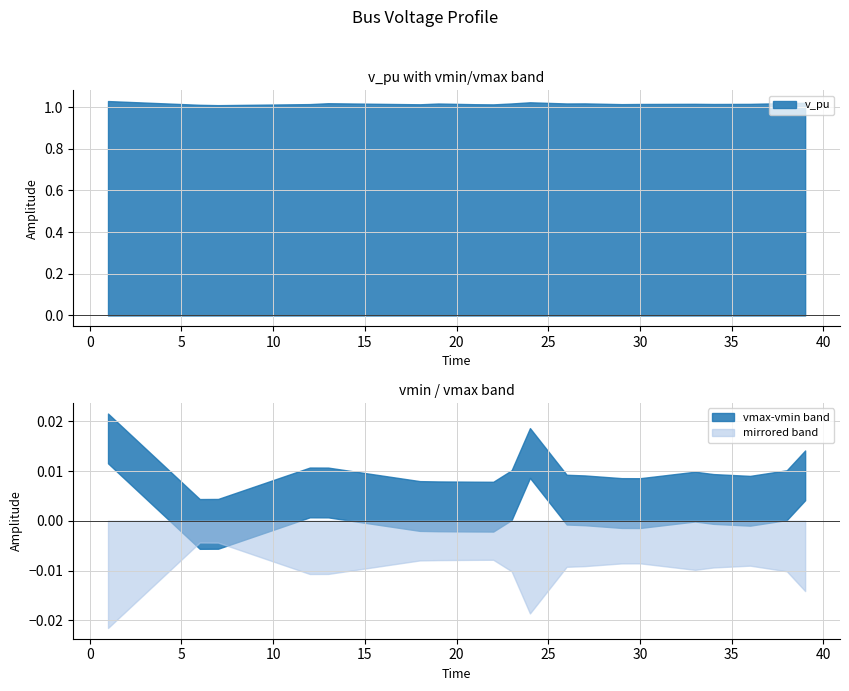

How many categories are shown in the chart?

20